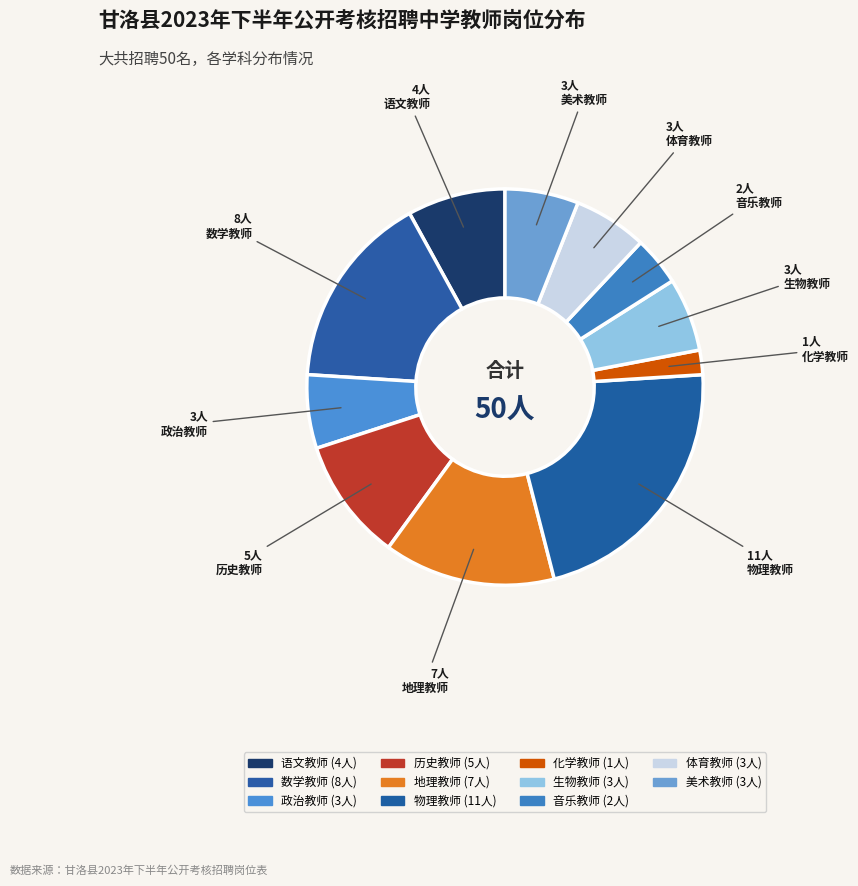

Combined, what portion of the pie is 化学教师 and 地理教师?

16.0%